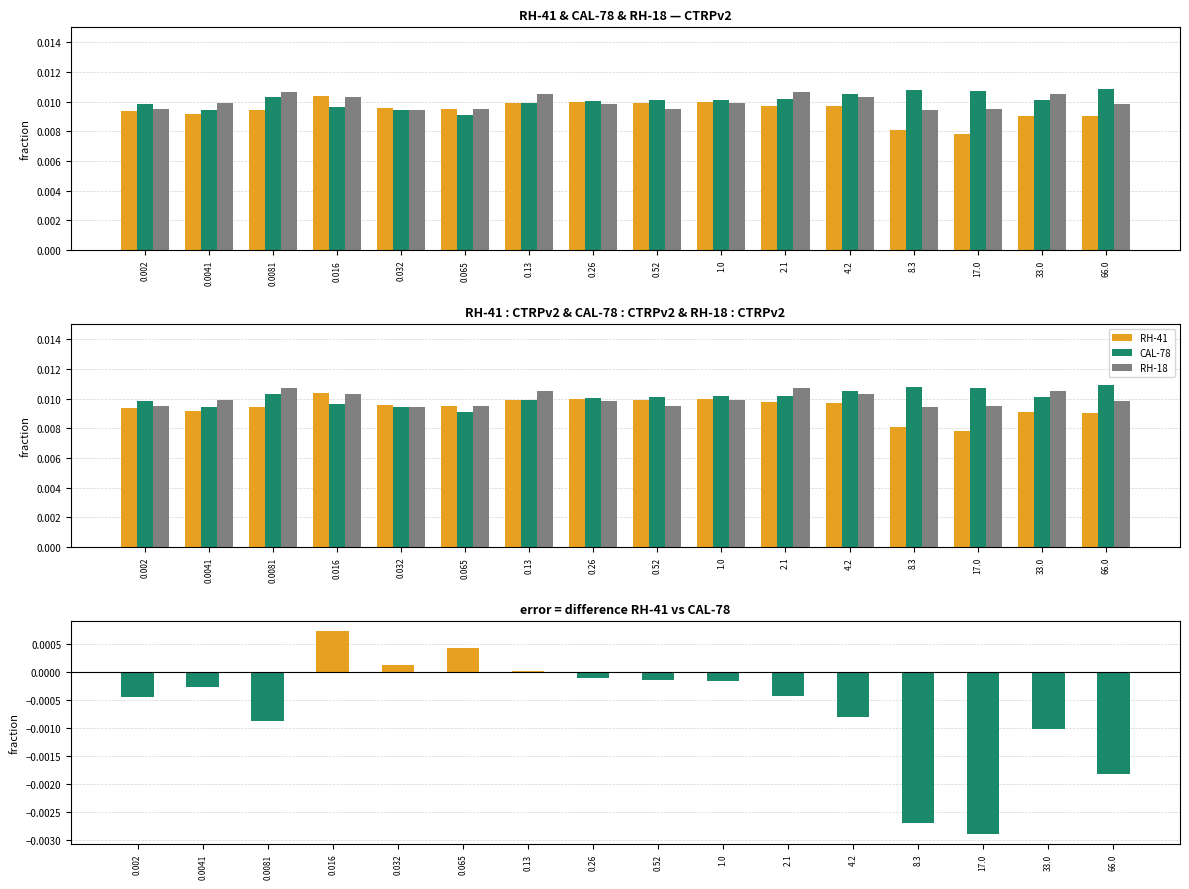

The CAL-78 series shows 0.0 at 0.032. True or false?

False